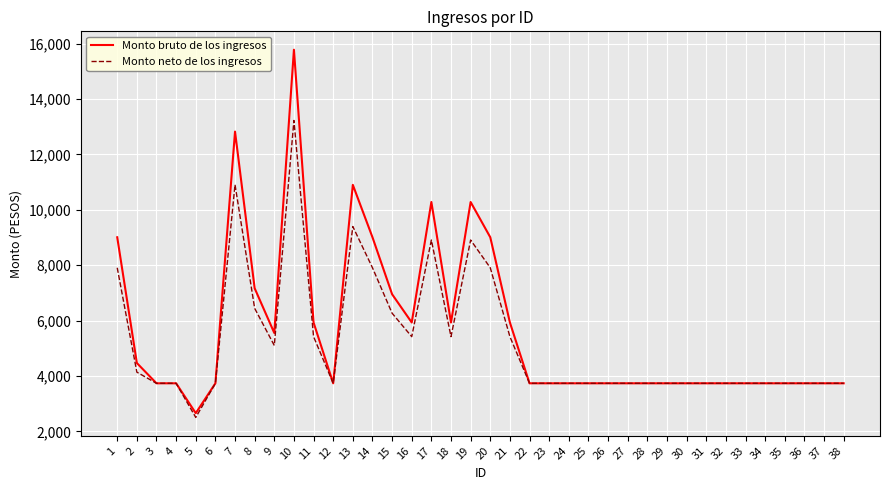

Which category has the highest value in the Monto neto de los ingresos series?

10